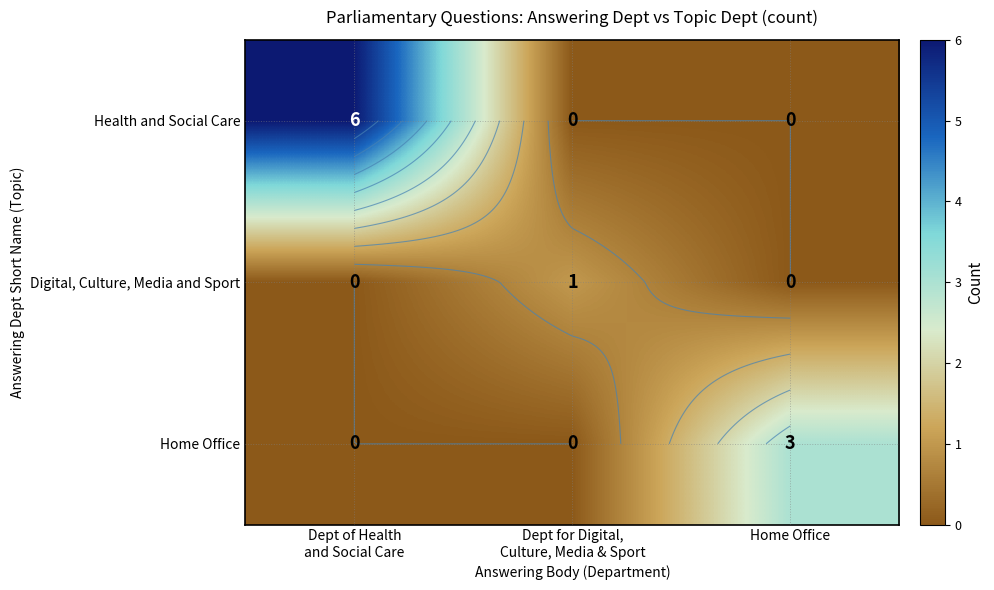

Which has a higher value, Home Office or Dept for Digital,
Culture, Media & Sport?

Home Office